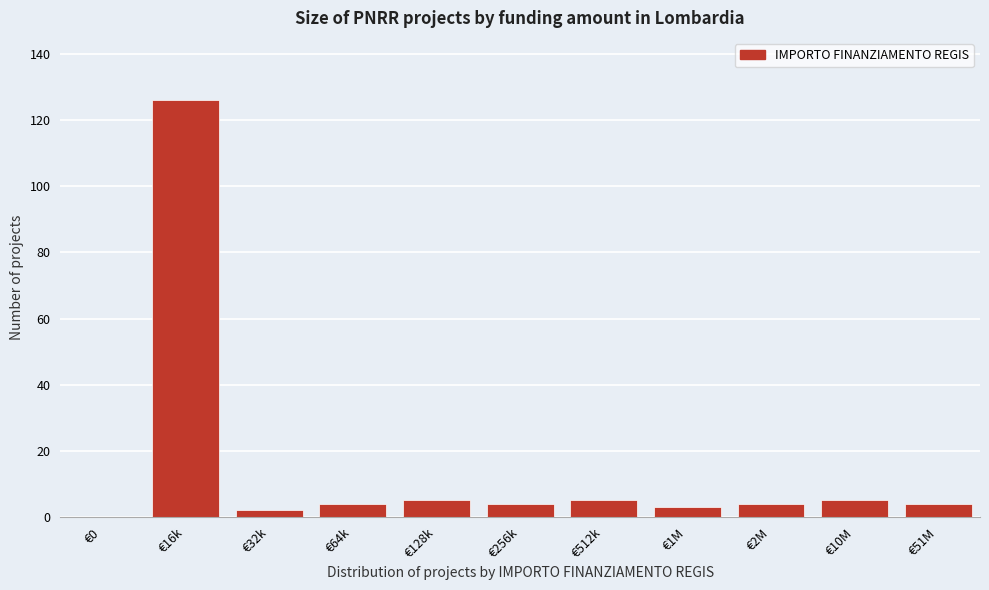

Reading right to left, what are all the values shown in this chart?

€51M=4	€10M=5	€2M=4	€1M=3	€512k=5	€256k=4	€128k=5	€64k=4	€32k=2	€16k=126	€0=0